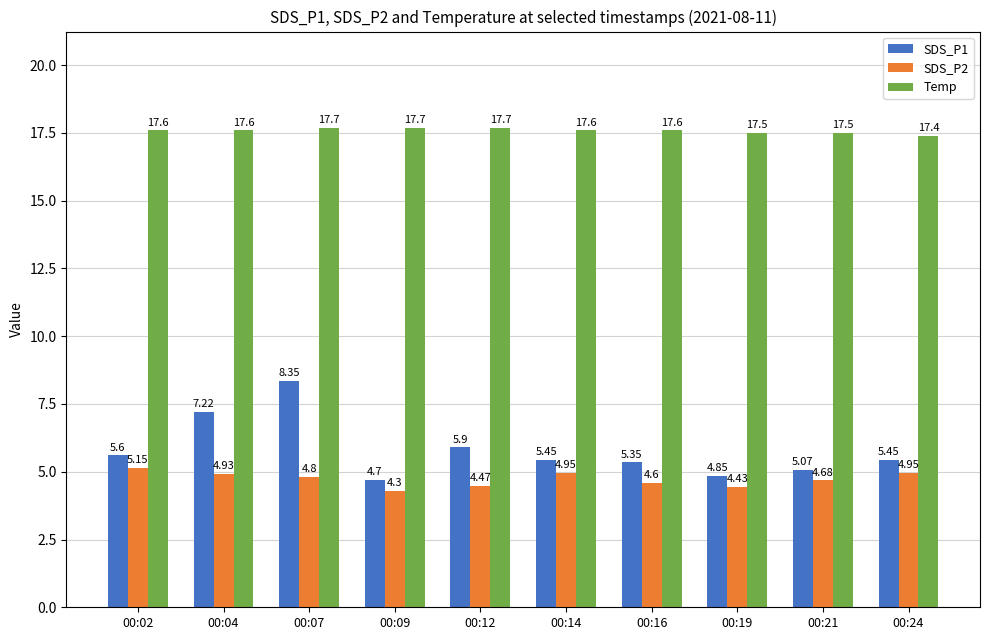

Rank the series by their maximum value, from lowest to highest.

SDS_P2, SDS_P1, Temp